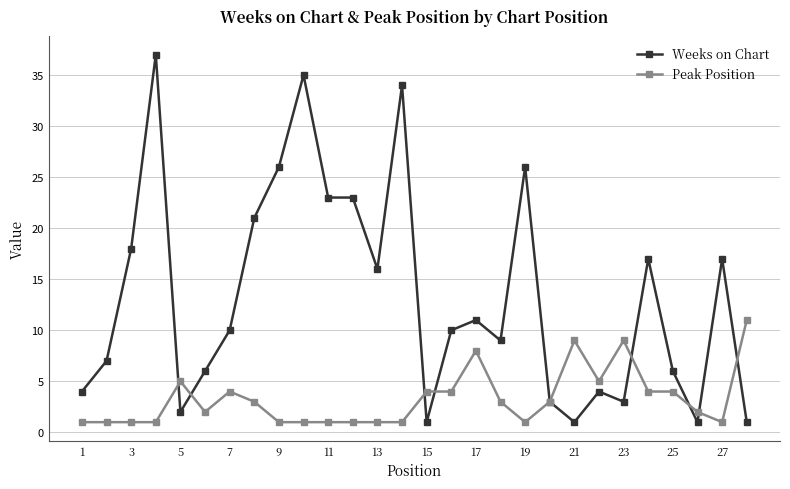

Which series has the largest range (max minus min)?

Weeks on Chart